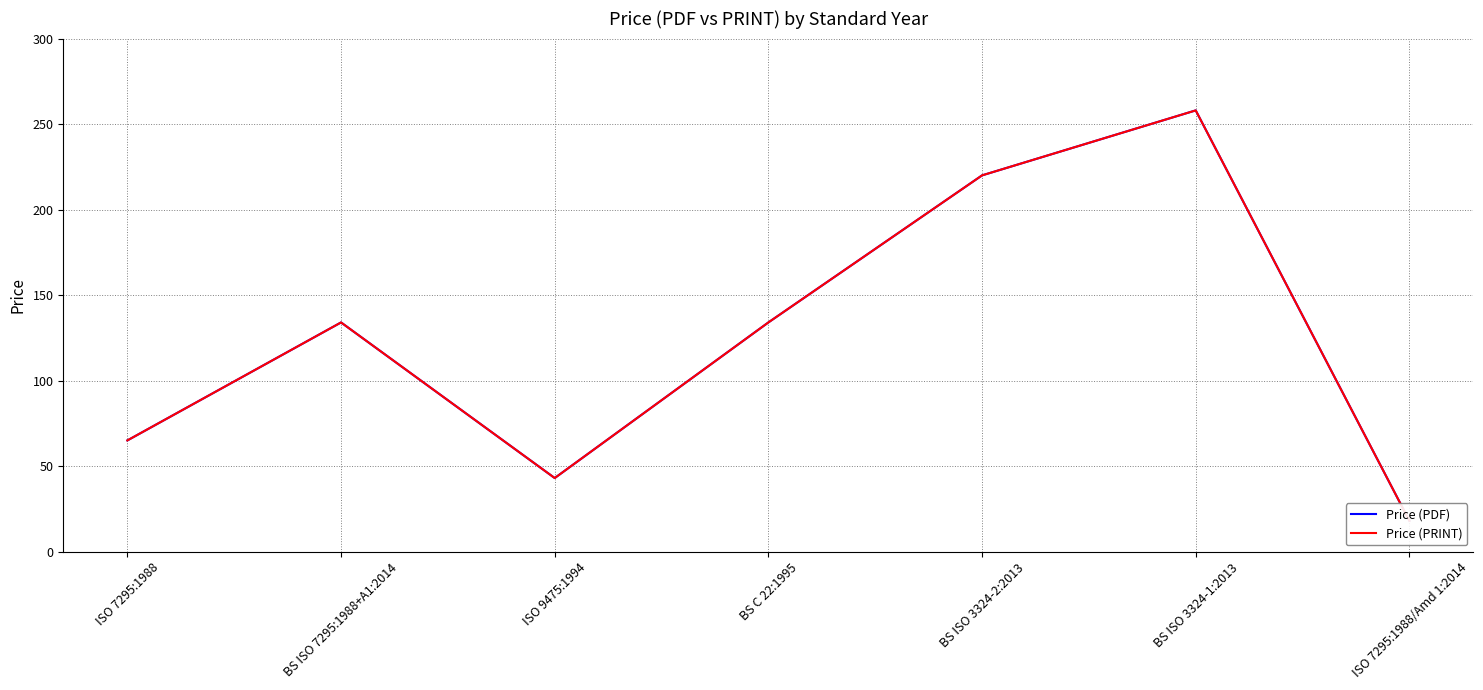

What is the sum of the Price (PRINT) values at ISO 9475:1994 and BS C 22:1995?

177